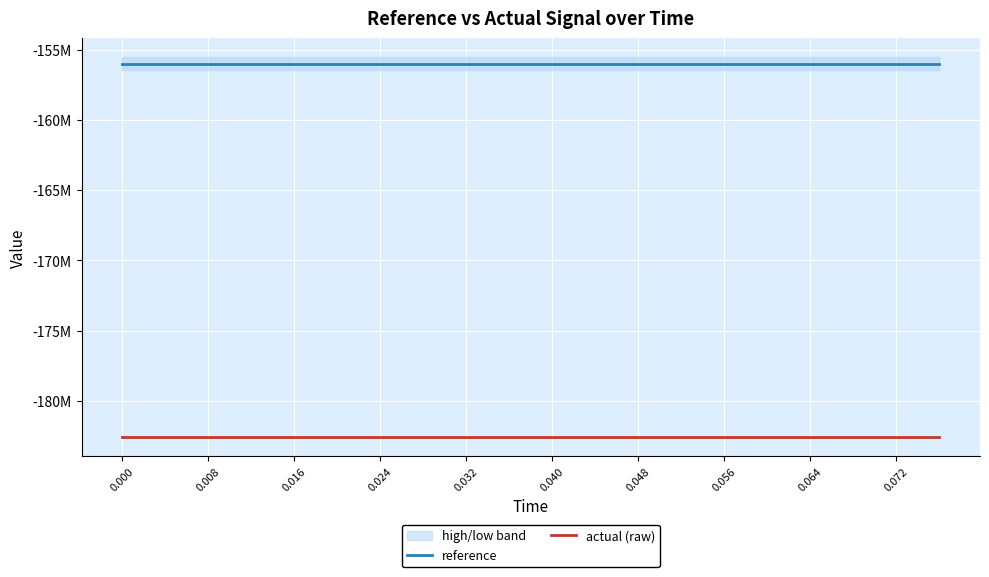

Which series changed the most between 0.008 and 0.016?

reference